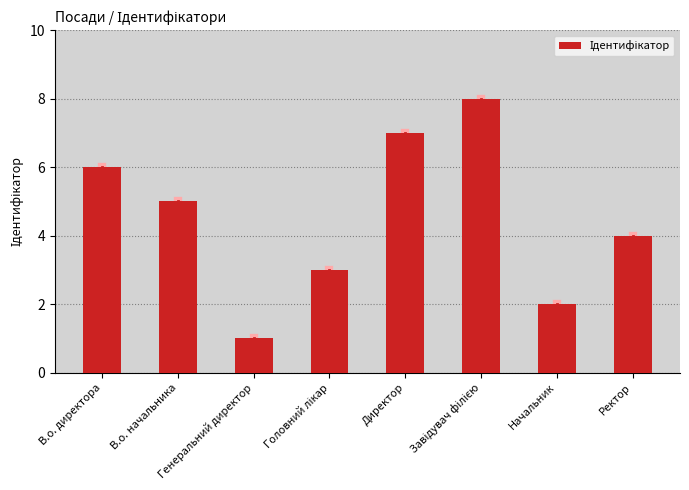

What is the difference between the maximum and minimum values?

7